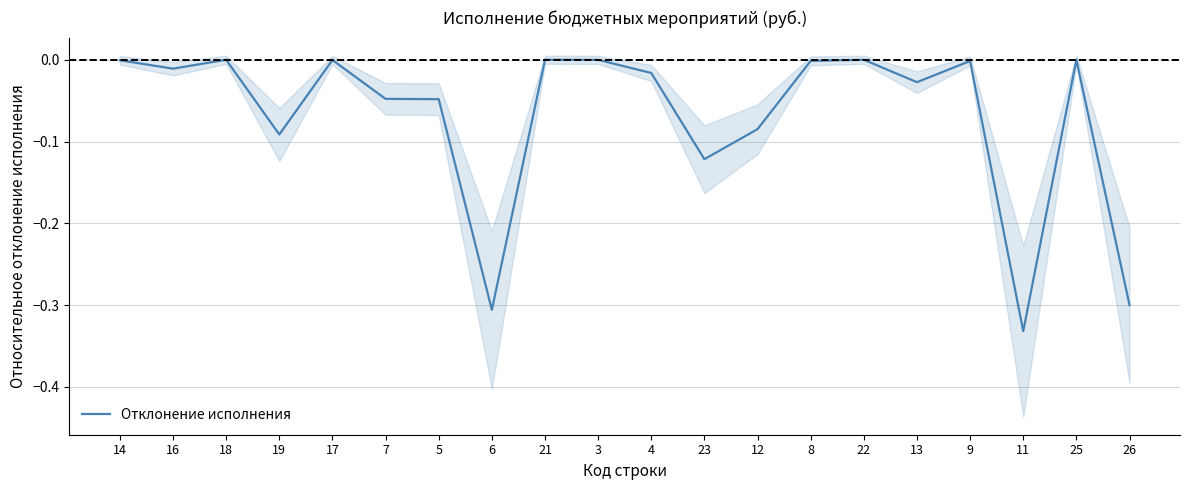

What is the label of the 18th point from the left?

11